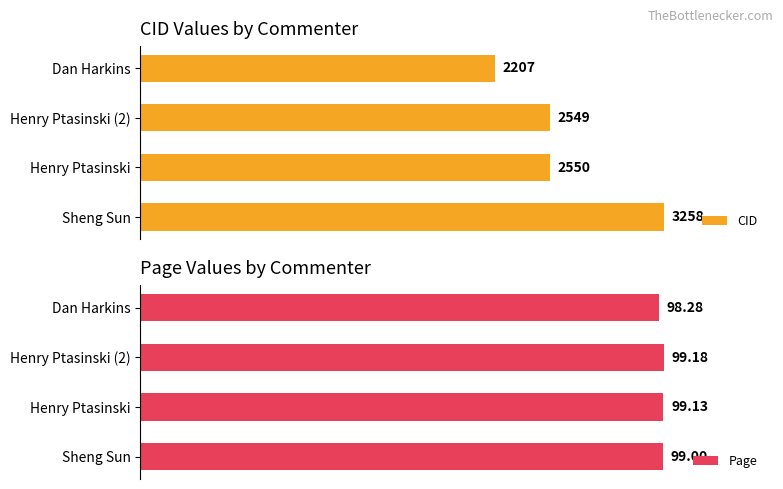

Where is Page nearest to the value 99?

Dan Harkins